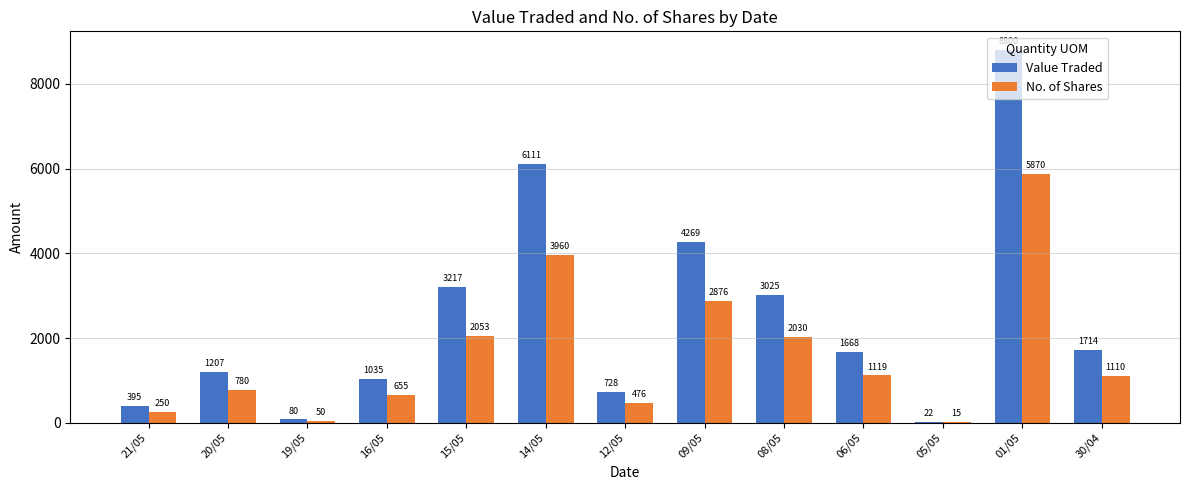

What is the sum of all No. of Shares values?

21244